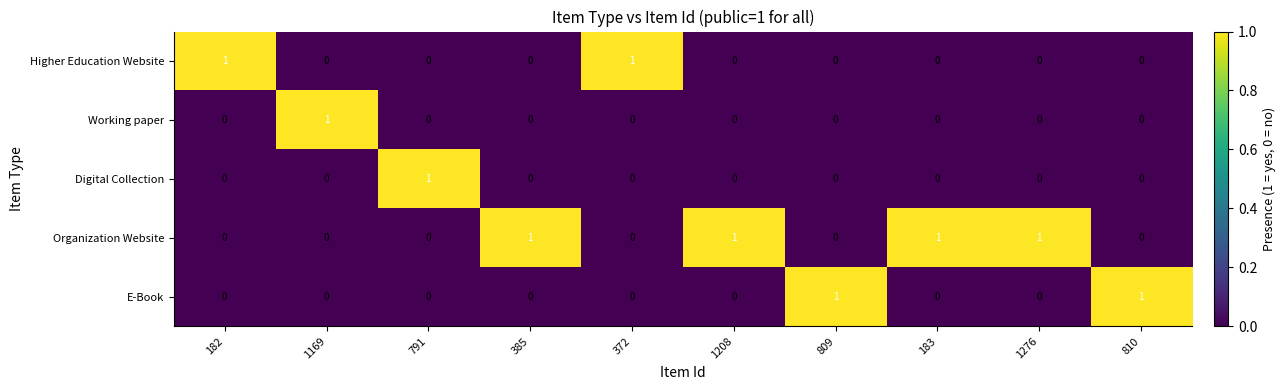

Count the number of data series in this chart.

5